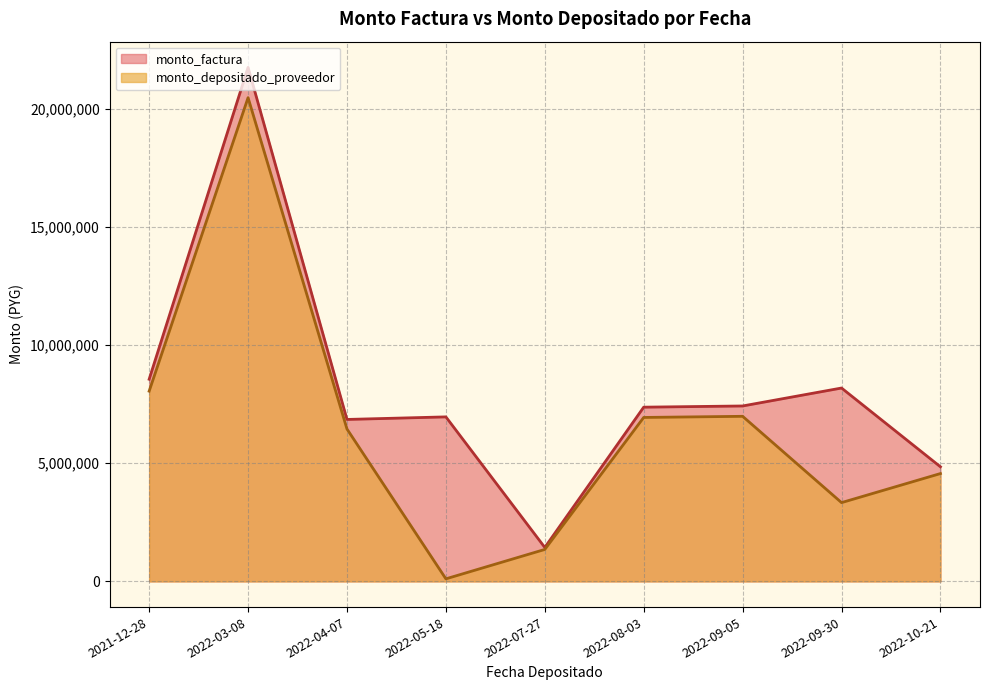

True or false: monto_factura and monto_depositado_proveedor intersect in this chart.

False